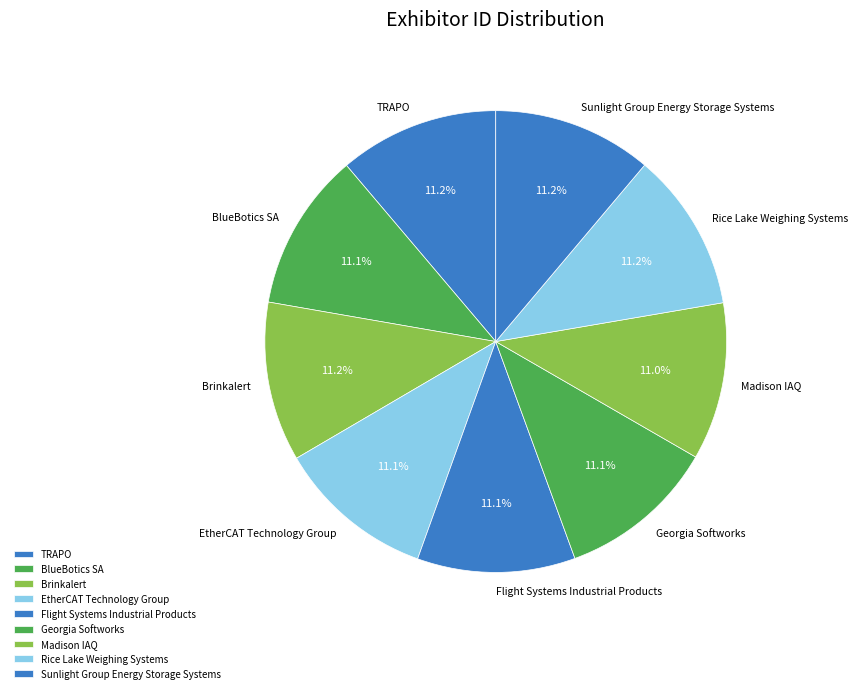

What percentage is the TRAPO slice, to the nearest percent?

11%